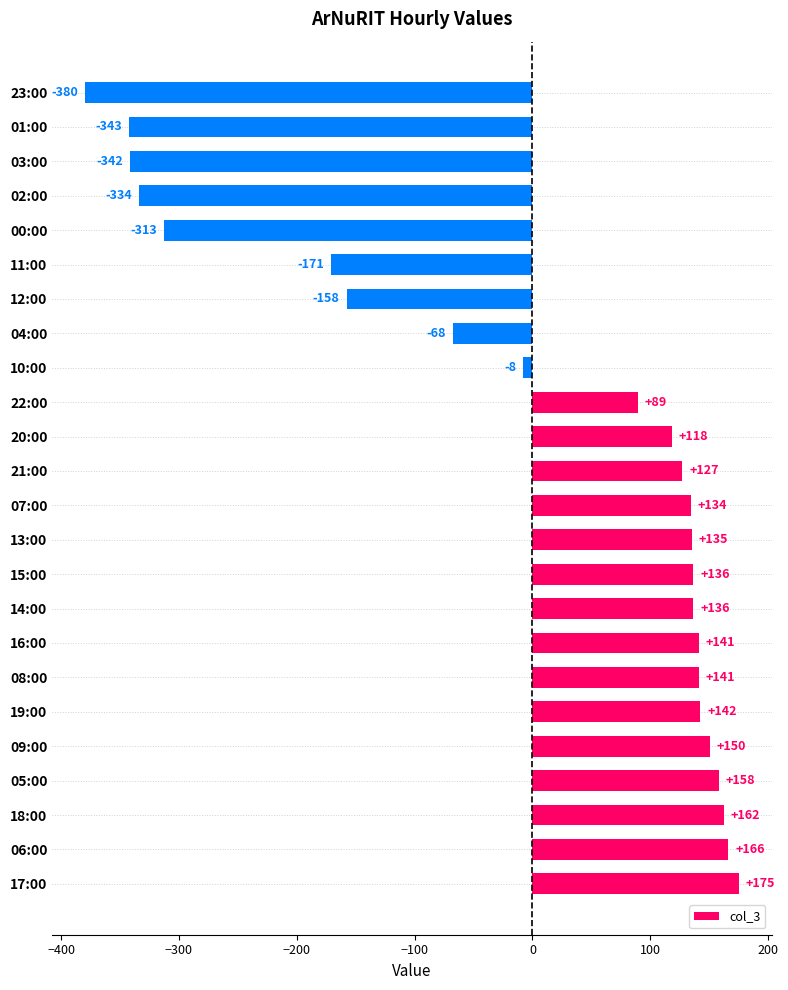

Read the value at 06:00.

166.3